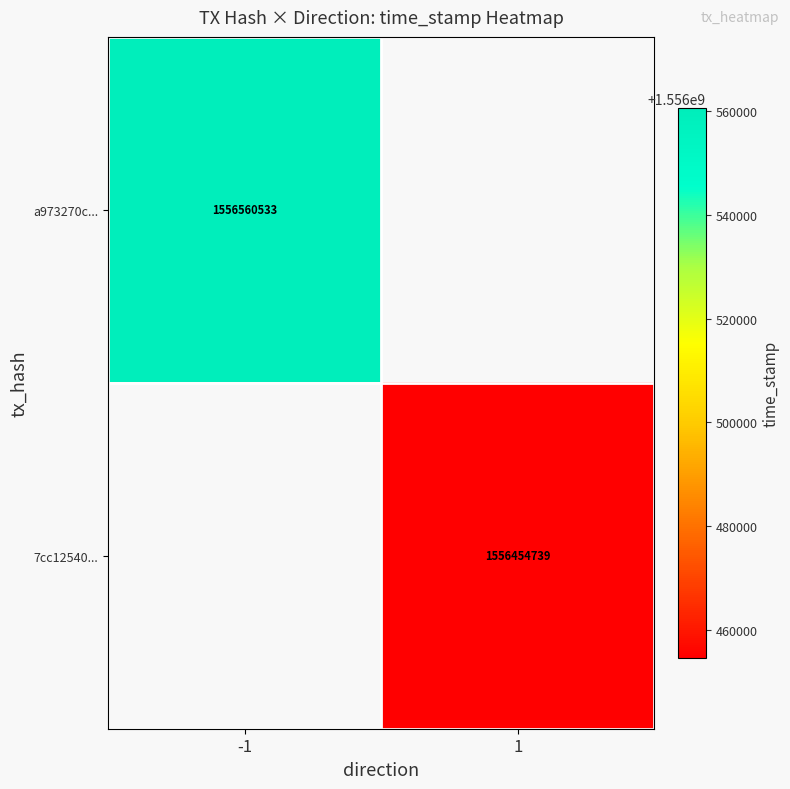

Is the value of a973270c... at -1 greater than the value of 7cc12540... at 1?

Yes